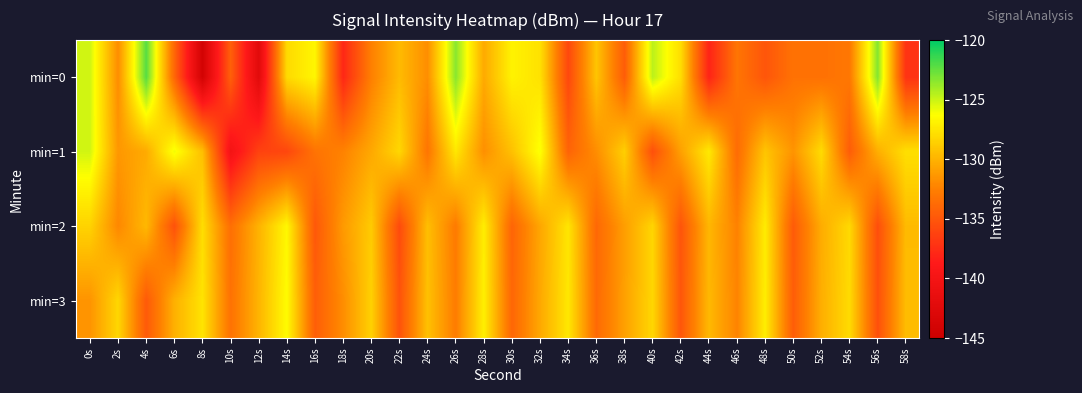

Between 34s and 50s, which is larger?

50s